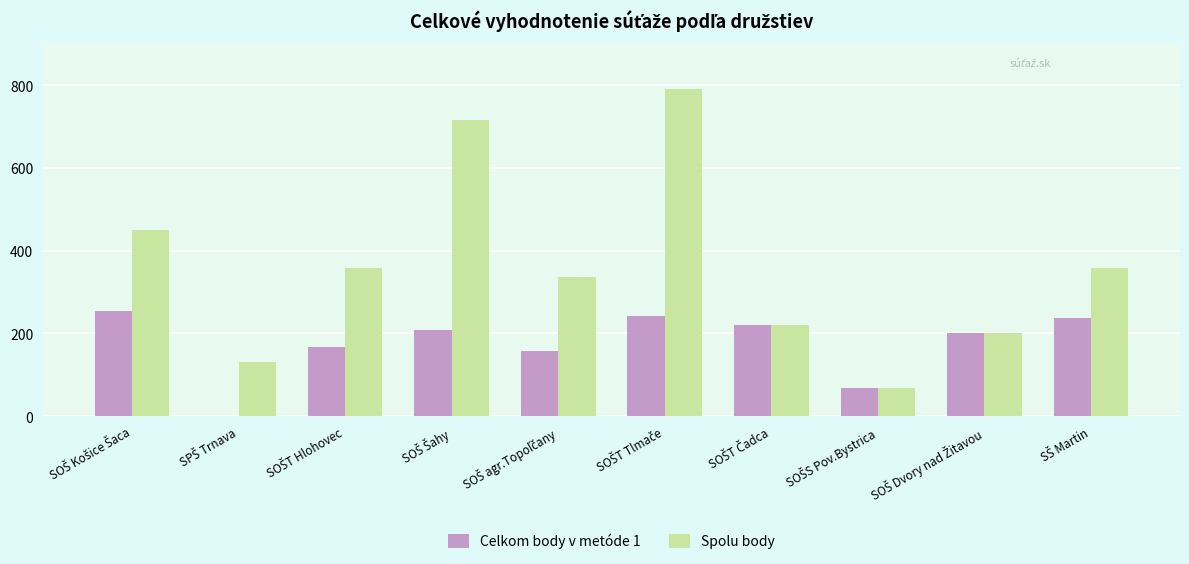

What is the maximum value for Spolu body?

790